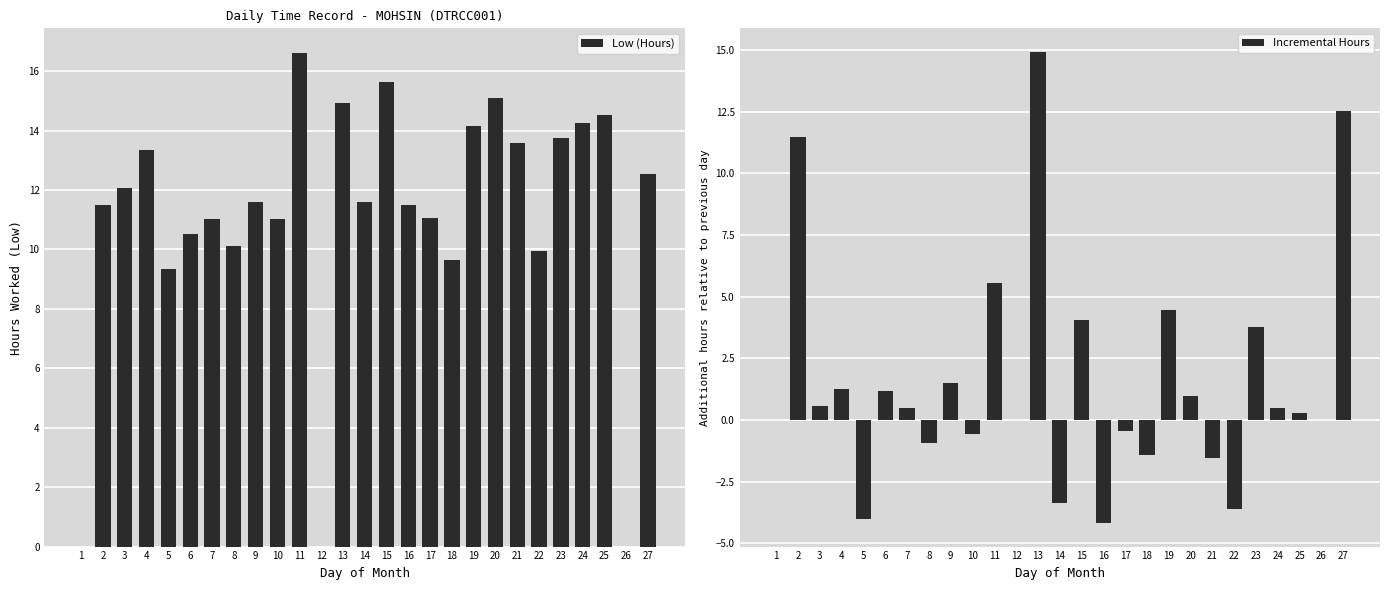

What is the maximum value for Low (Hours)?

16.6